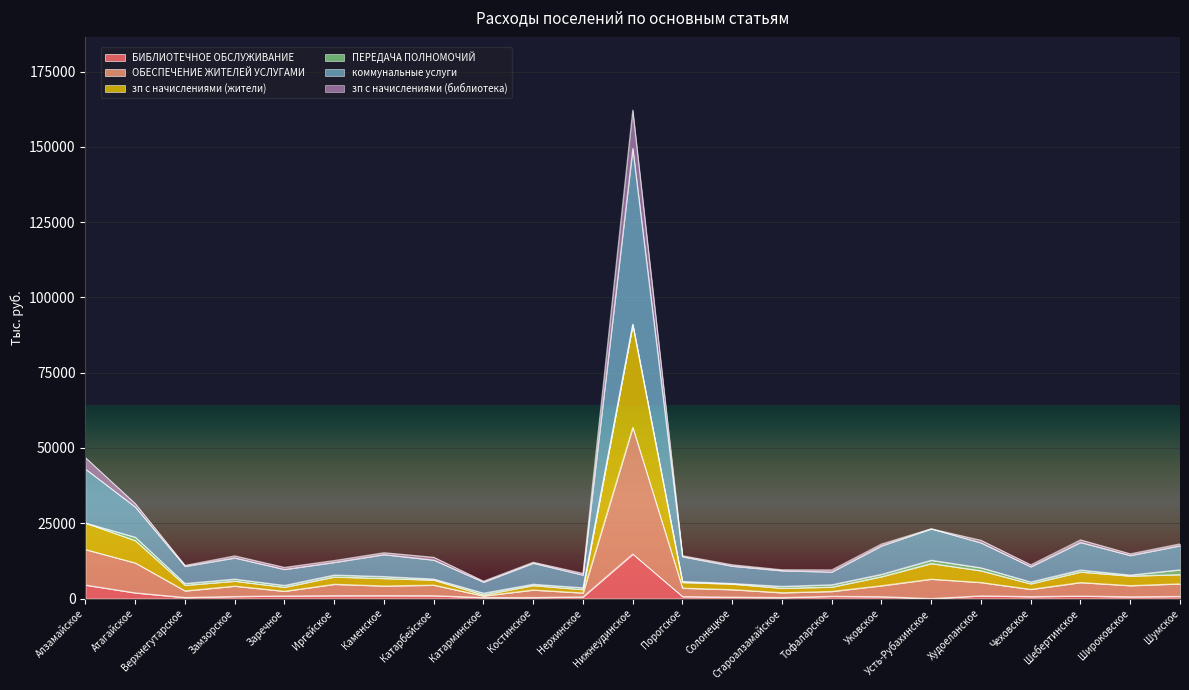

True or false: коммунальные услуги and ОБЕСПЕЧЕНИЕ ЖИТЕЛЕЙ УСЛУГАМИ cross at least once.

False